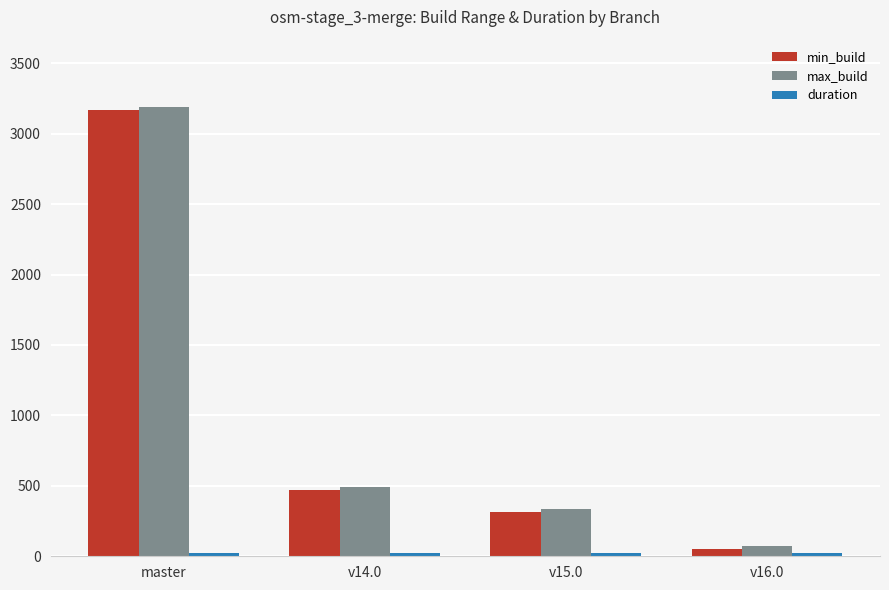

List the labels in order of max_build value, largest first.

master, v14.0, v15.0, v16.0